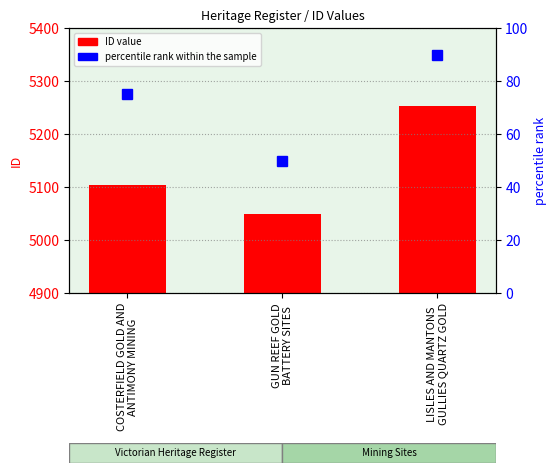

What is the label of the 2nd bar from the right?

GUN REEF GOLD
BATTERY SITES